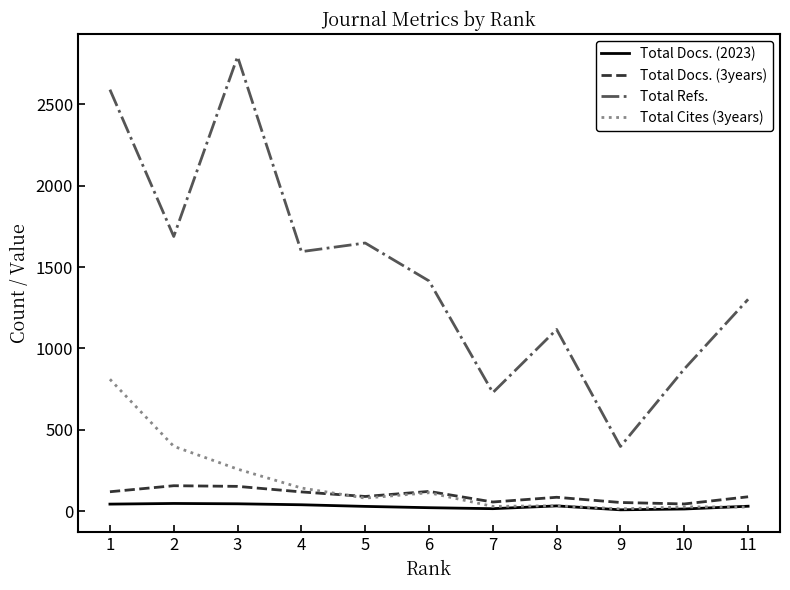

Which series has the widest spread of values?

Total Refs.